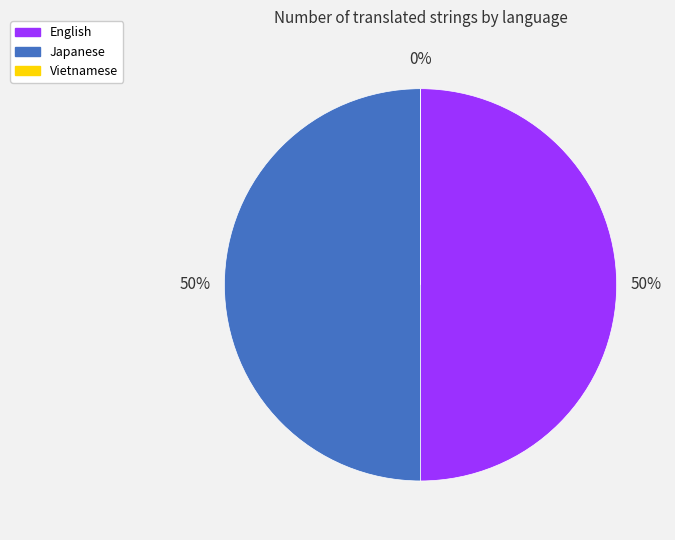

What is the smallest slice in the pie chart?

Vietnamese